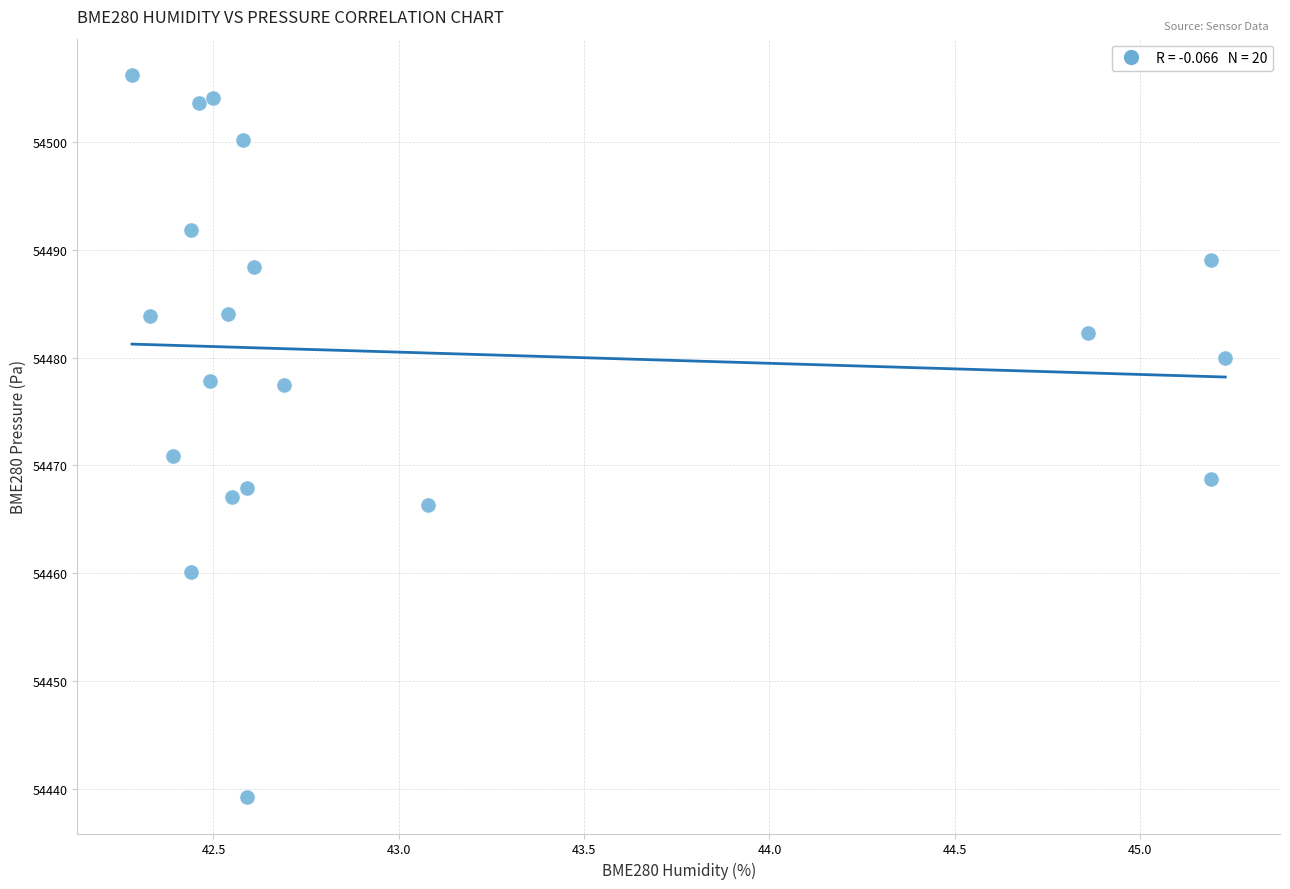

What Y value in the scatter plot is closest to 54472?

54470.9